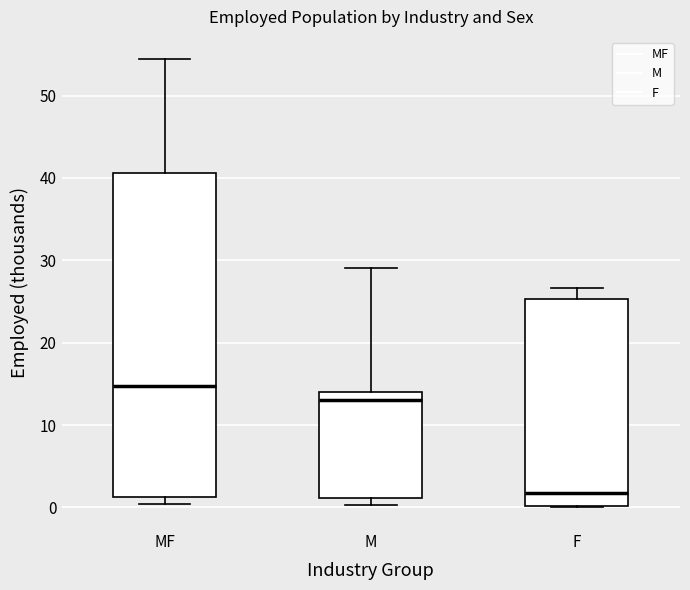

Reading left to right, read every box against the y-axis: the position of its median line, the range the box covers, and the ends of its whiskers. The values are not printed on the chart, so give them approximately, as read against the axis.

MF: median 15, box 1 to 41, whiskers 0 to 54
M: median 13, box 1 to 14, whiskers 0 to 29
F: median 2, box 0 to 25, whiskers 0 to 27